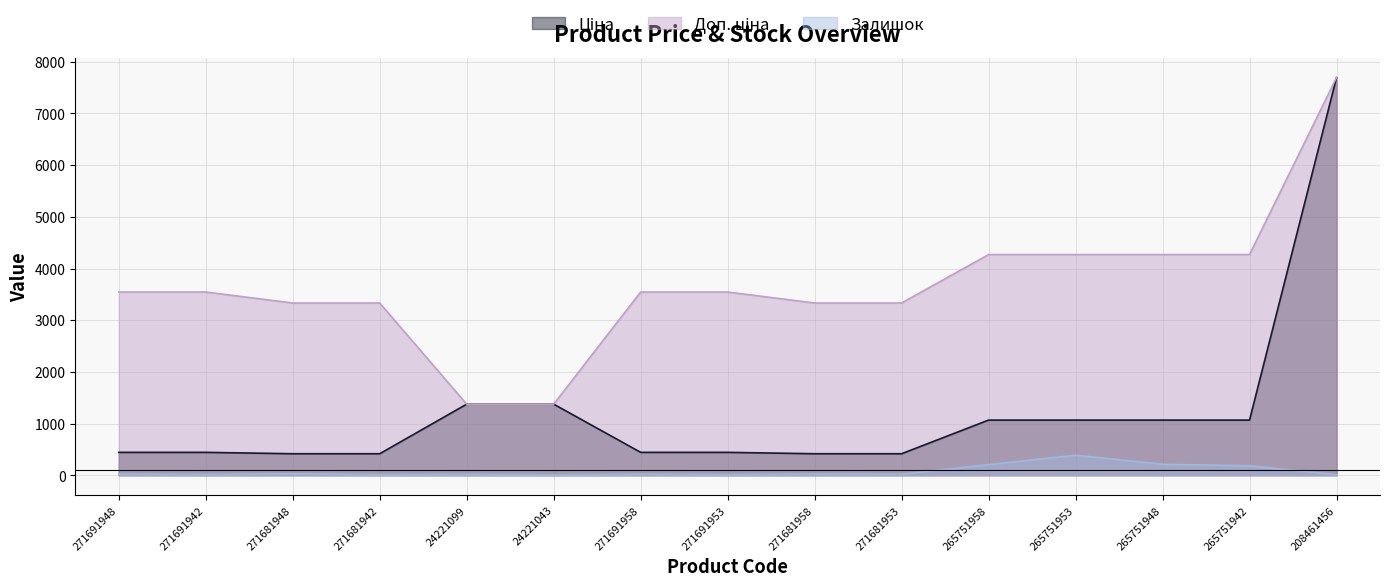

What is the average value of the Доп. ціна series?

3668.7